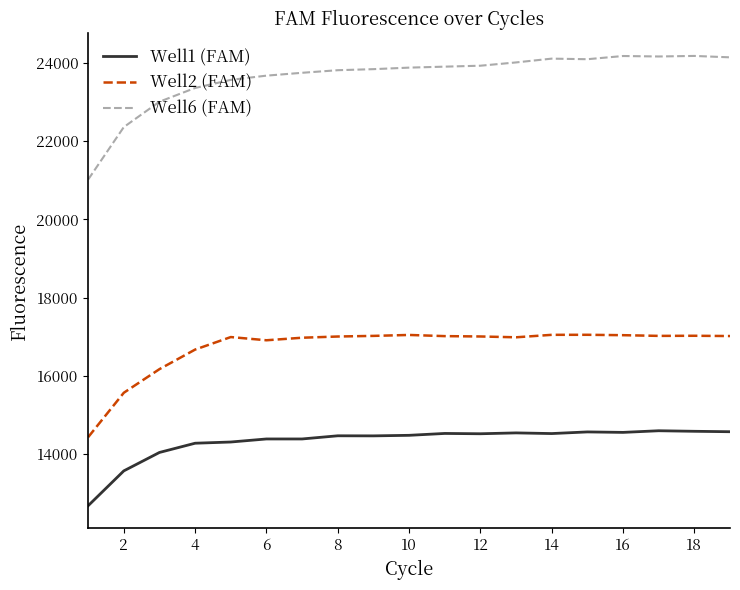

True or false: Well6 (FAM) has more than 0 interior local peaks.

True